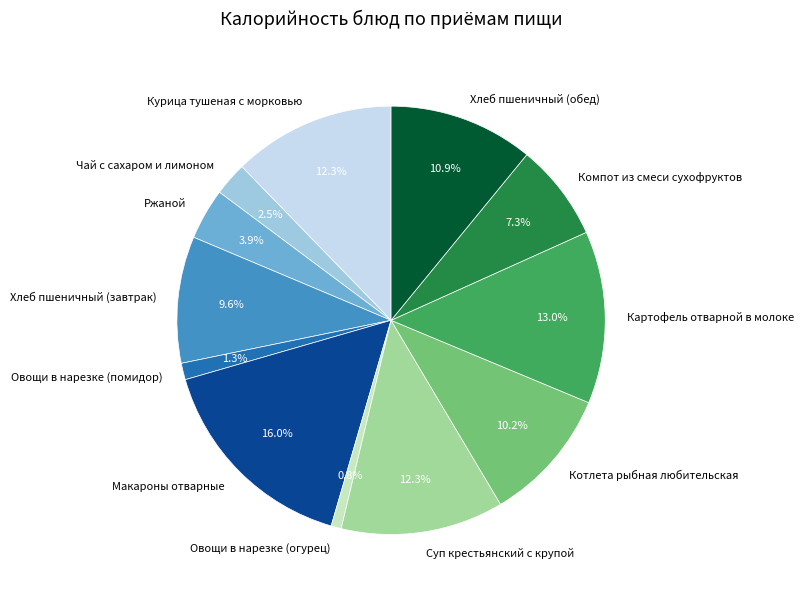

To the nearest percent, what is the difference between the largest and smallest slice percentages?

15%